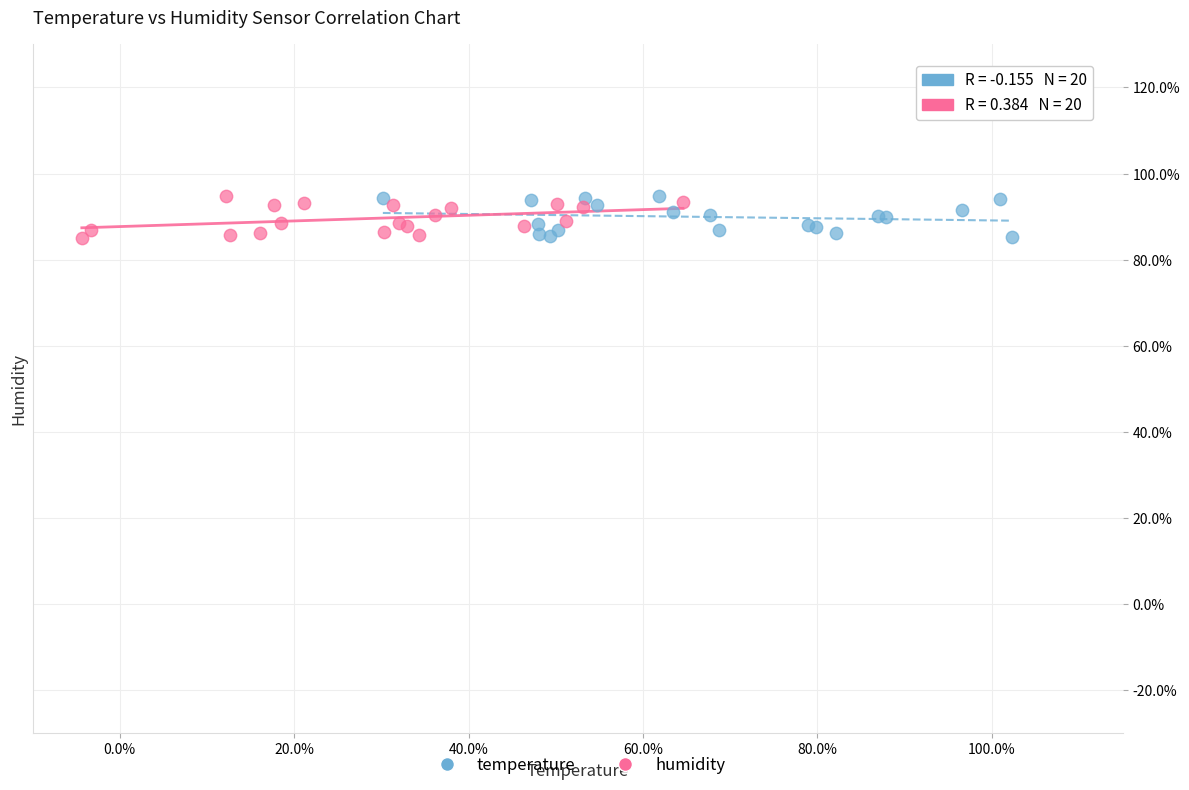

What are all the series names shown in the legend?

temperature, humidity